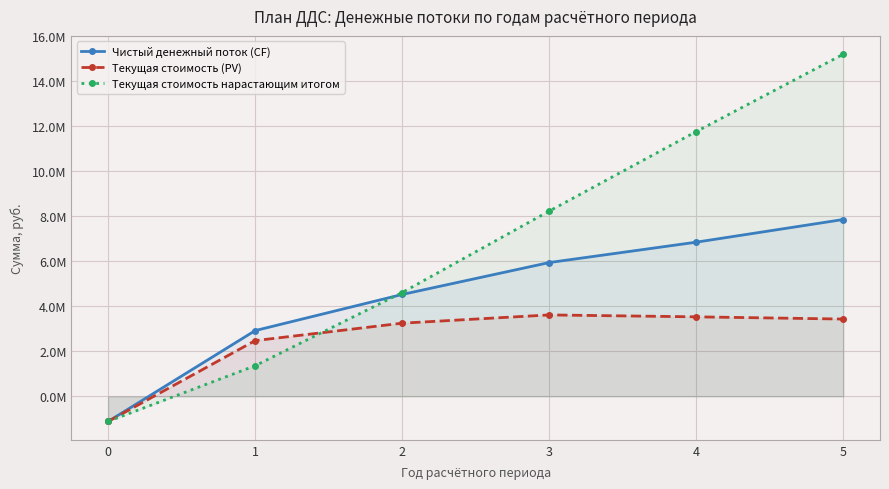

Rank the series by their maximum value, from highest to lowest.

Текущая стоимость нарастающим итогом, Чистый денежный поток (CF), Текущая стоимость (PV)